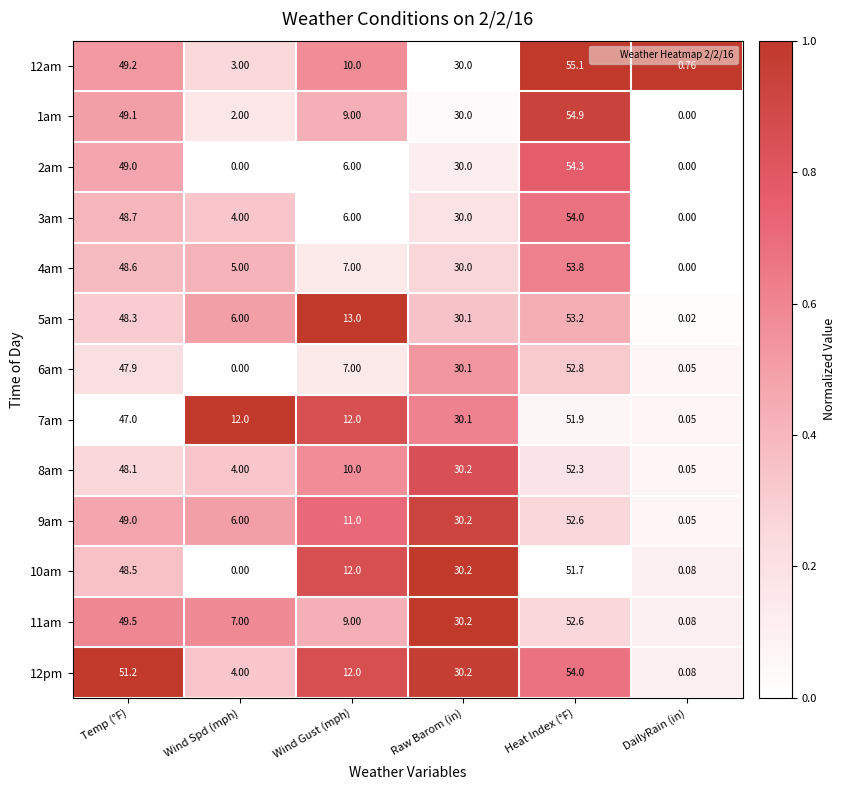

Is the value of 7am at Raw Barom (in) greater than the value of 6am at Heat Index (°F)?

No